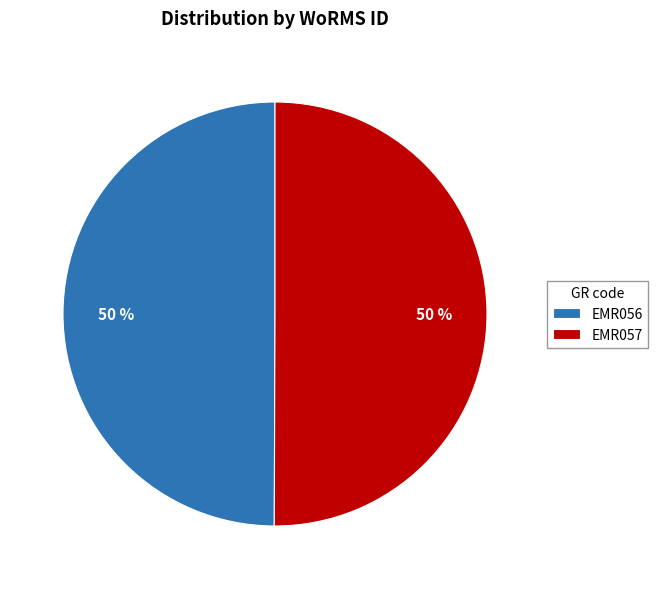

Do EMR056 and EMR057 together represent more than half of the pie?

Yes